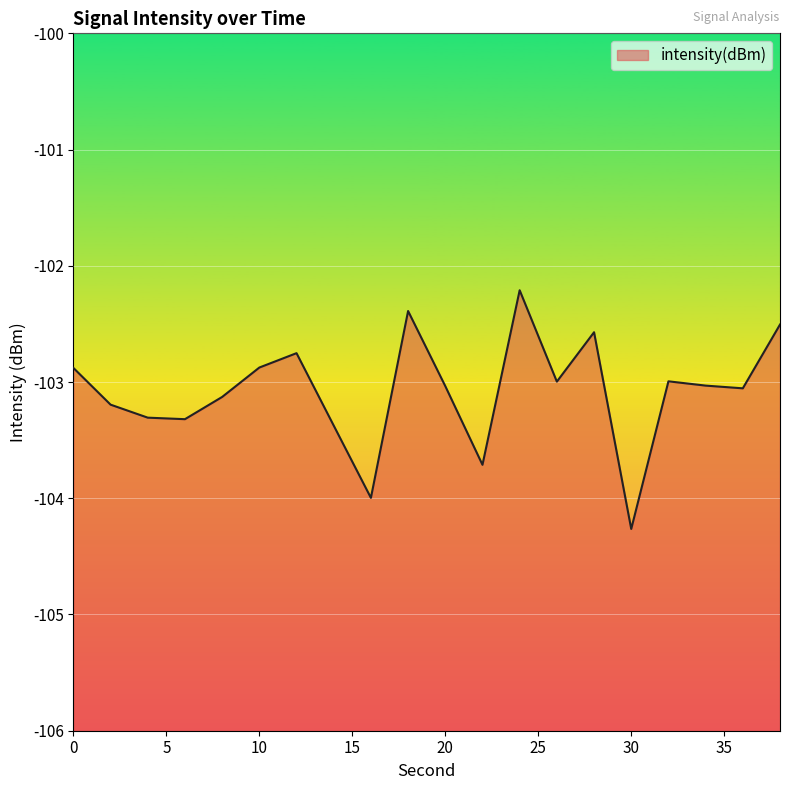

How many values exceed -103?

9